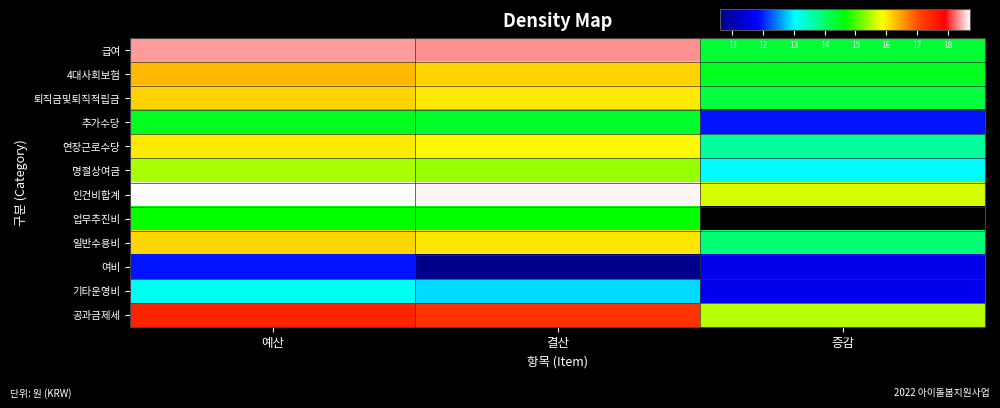

The value of 인건비합계 at 예산 is 25.8. True or false?

False